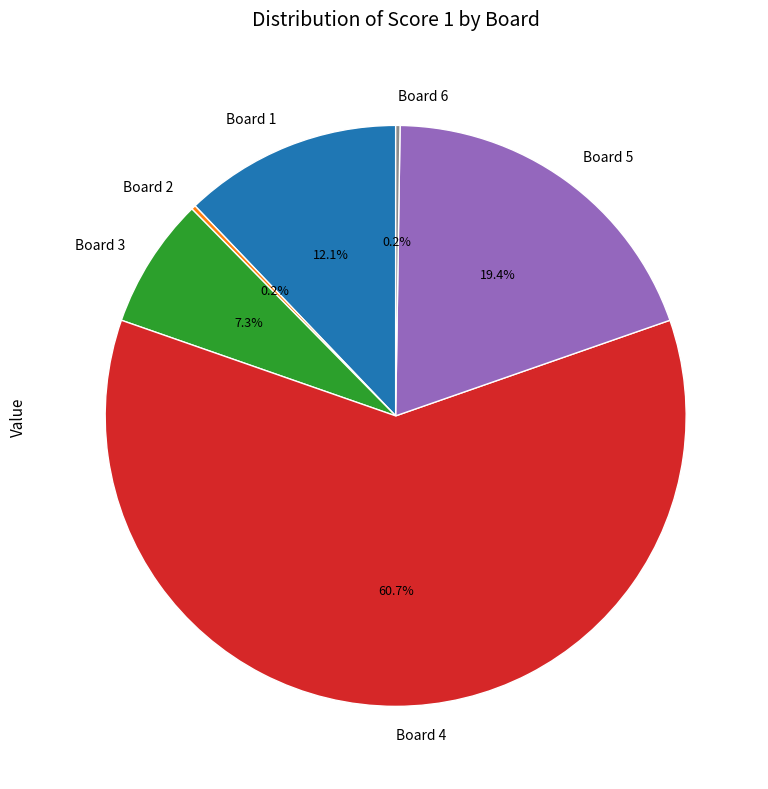

Which slice is the largest?

Board 4